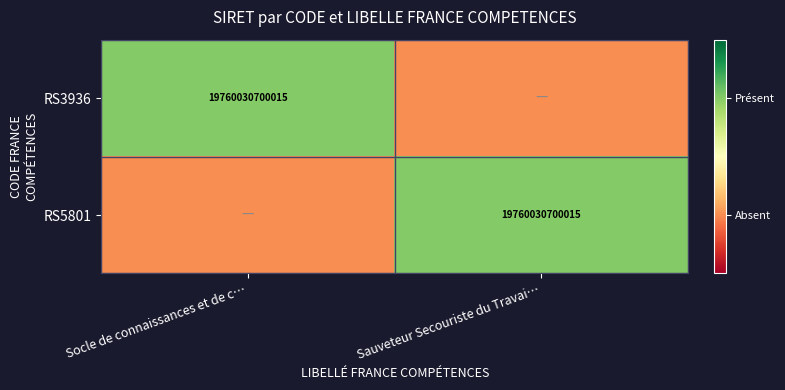

The value of RS3936 at Socle de connaissances et de c… is 34396491123568. True or false?

False